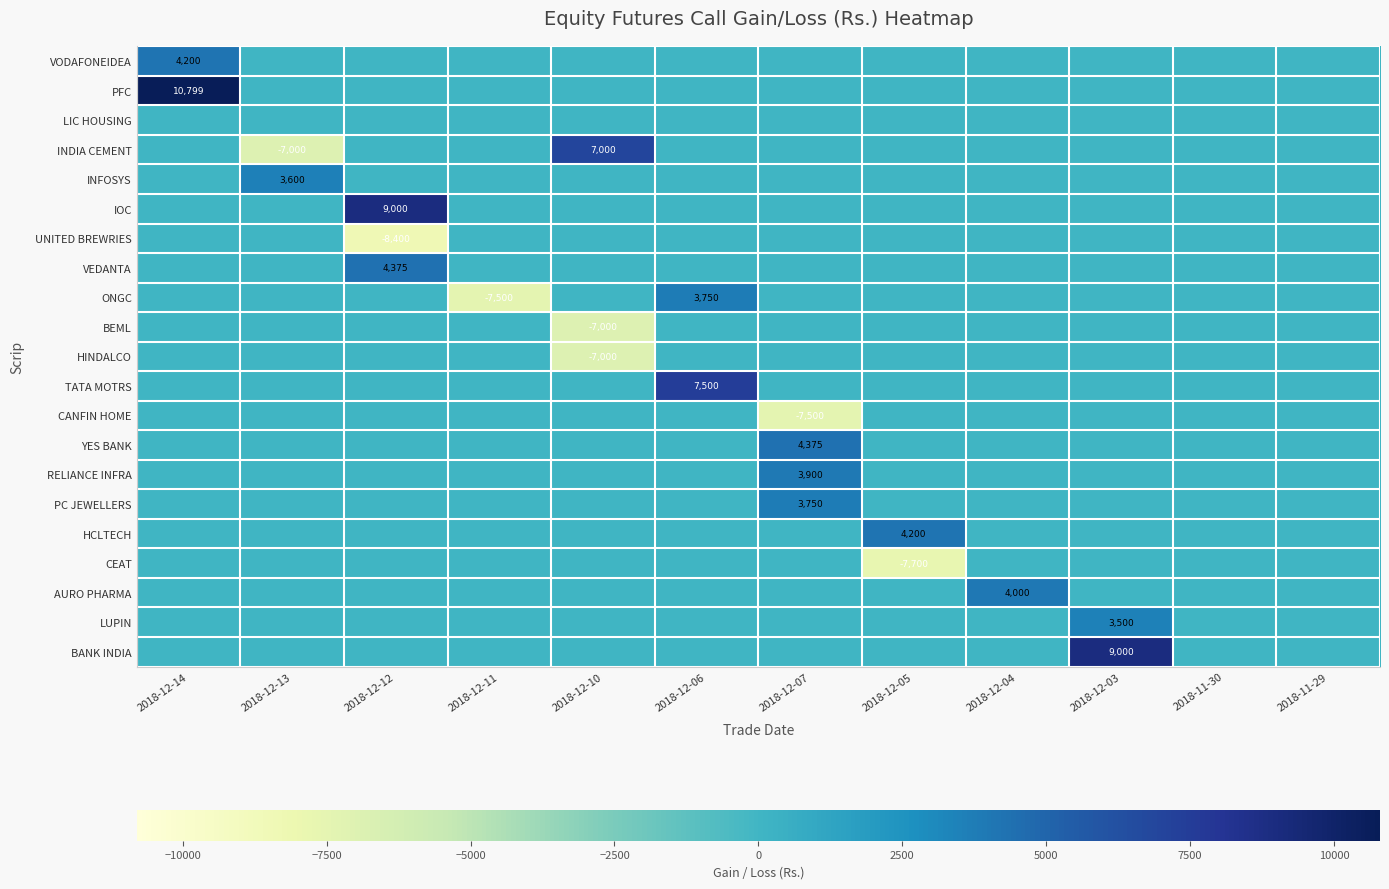

At which label does CANFIN HOME reach its peak?

2018-12-14